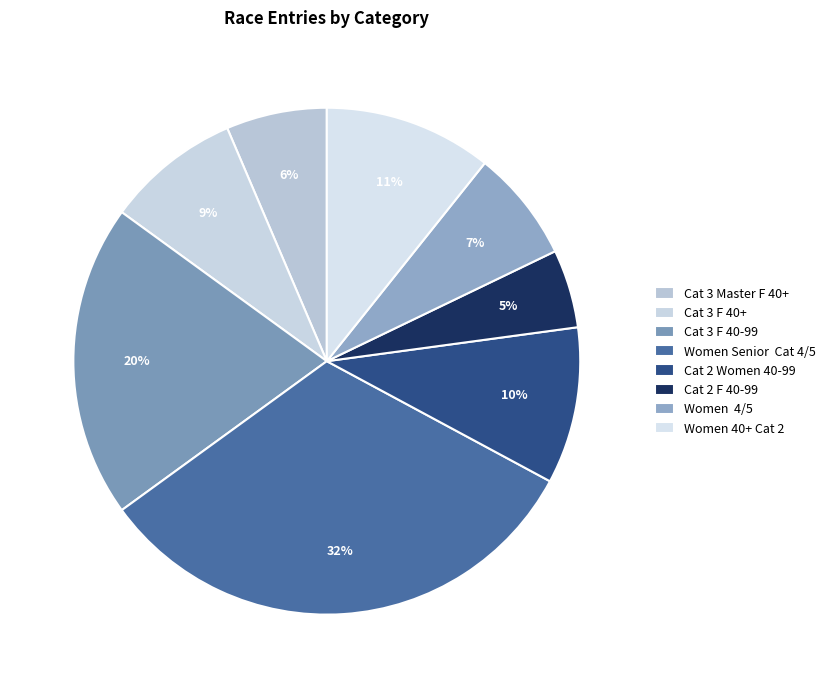

To the nearest percent, what is the difference between the largest and smallest slice percentages?

27%